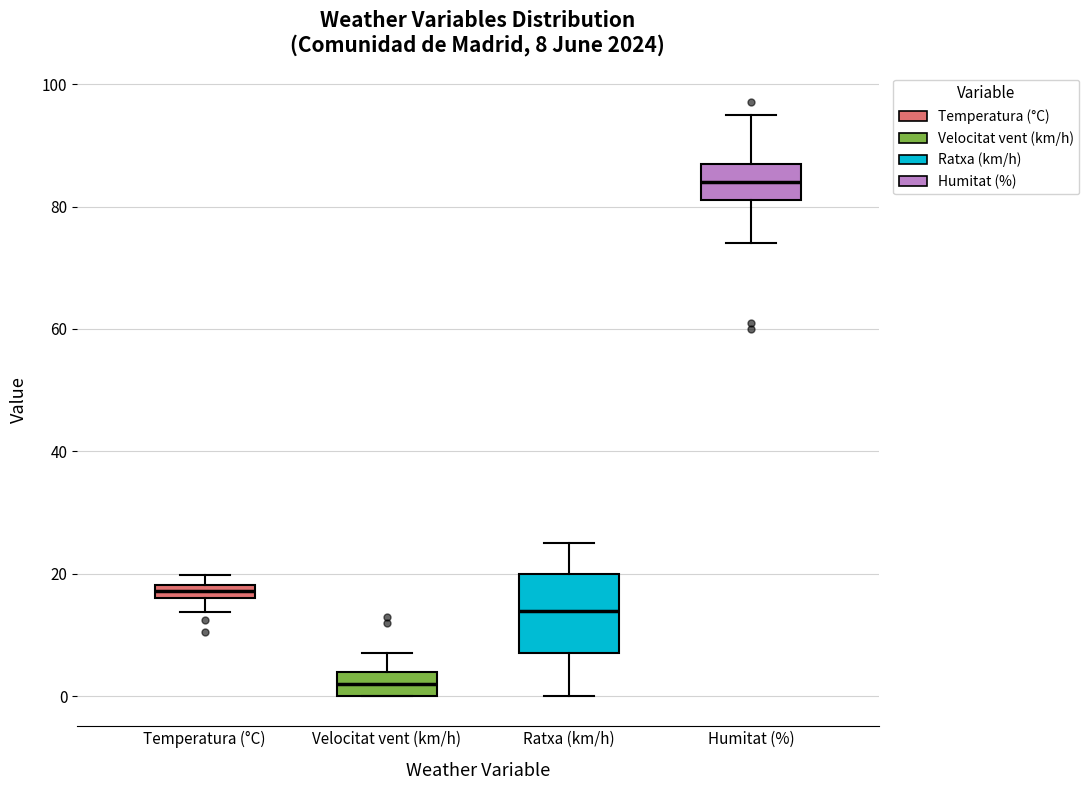

Which box has the lowest median line?

Velocitat vent (km/h)